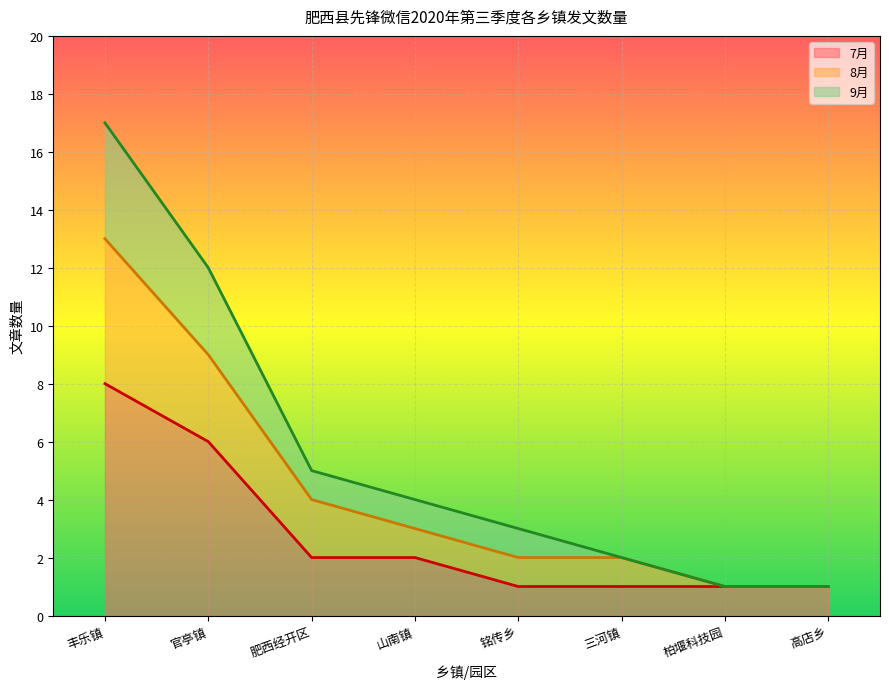

Where does the 9月 series first go above 4?

丰乐镇